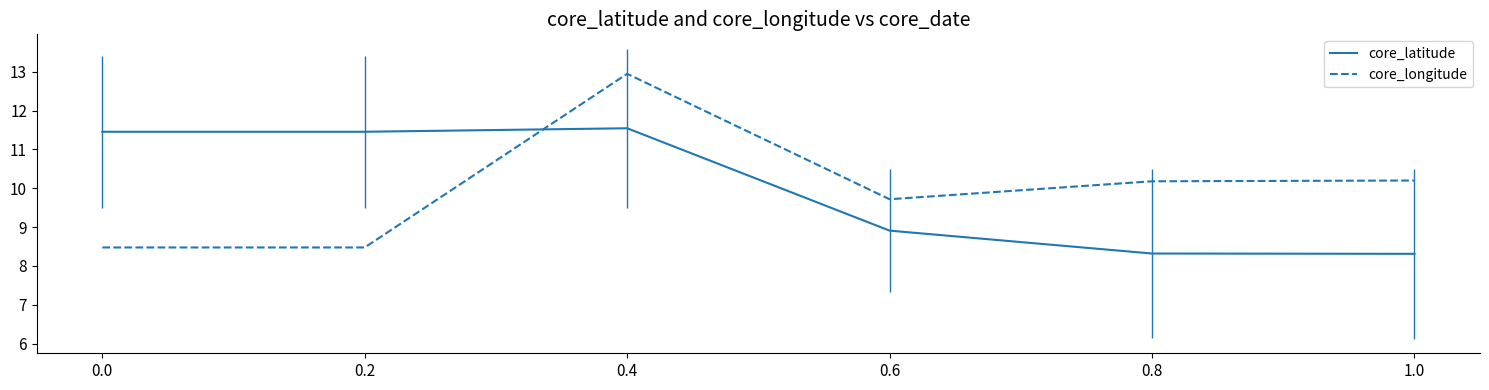

At which category is the sum across all series the highest?

0.4